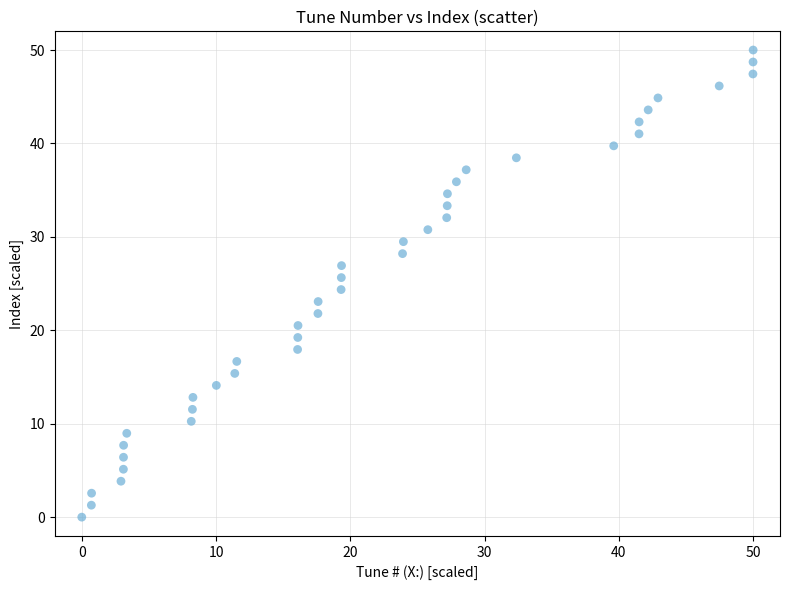

What is the range of X values (max minus min)?

50.0